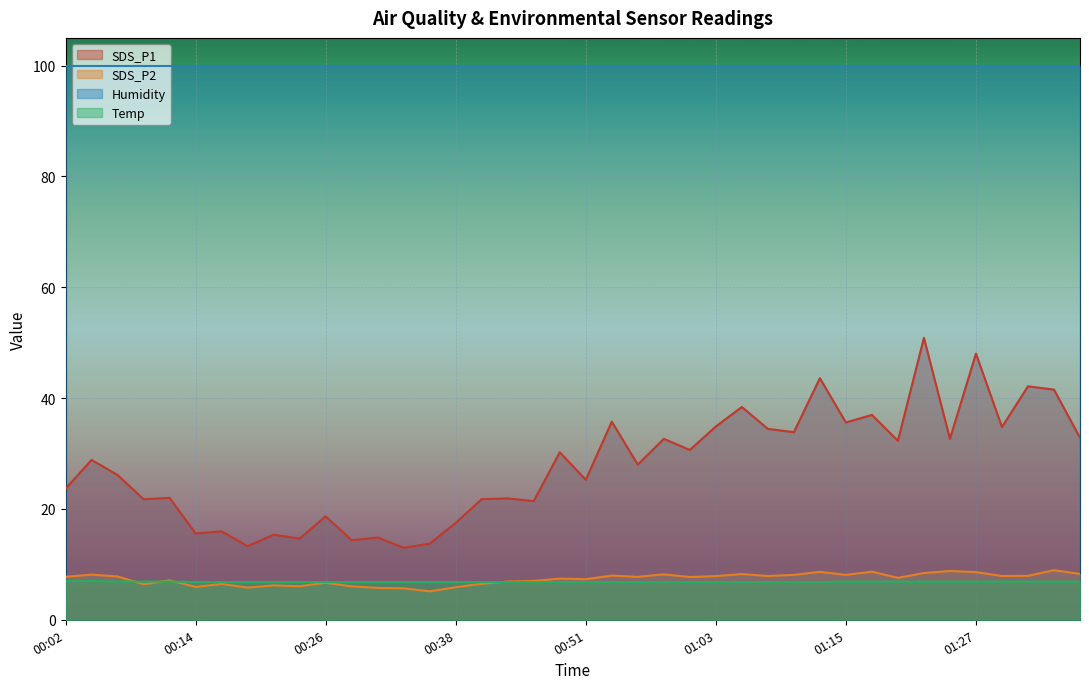

Which series has the largest range (max minus min)?

SDS_P1